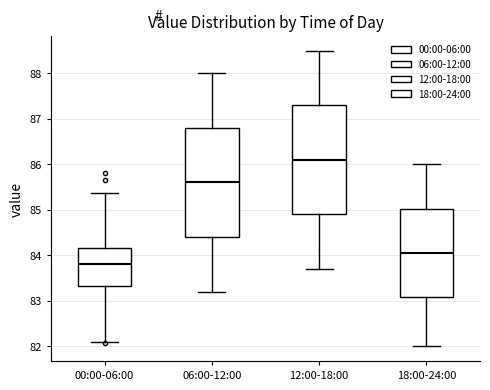

Where does the lower whisker of the box for 00:00-06:00 end on the y-axis? The values are not printed on the chart, so give them approximately, as read against the axis.

82.1